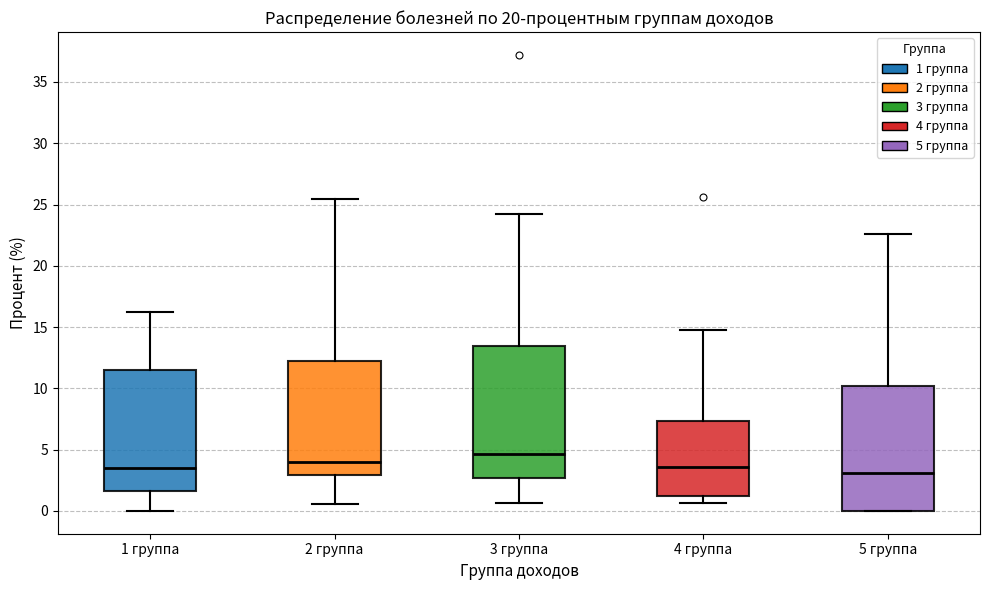

Which box has the highest median line?

3 группа